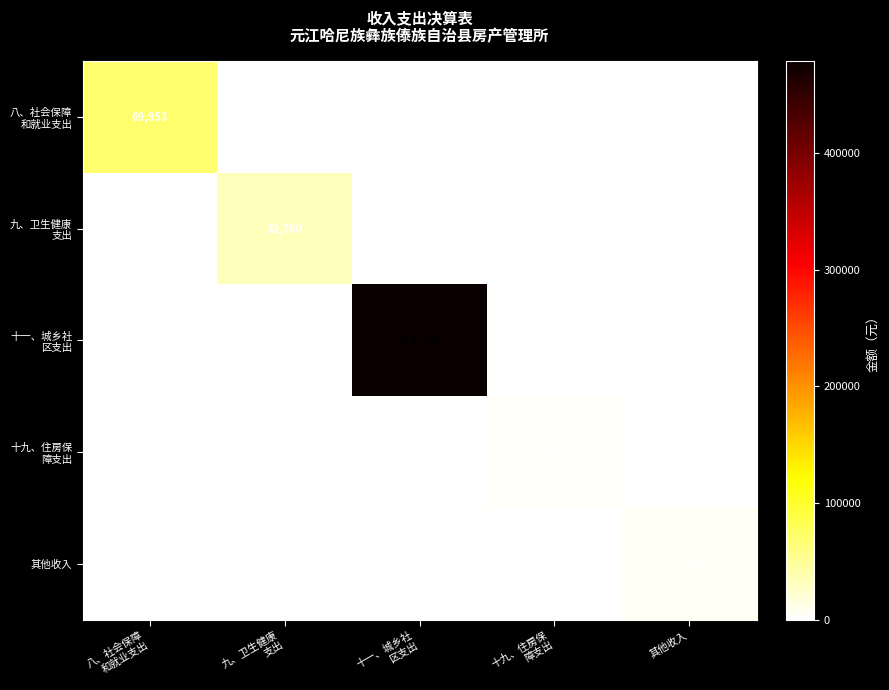

The value of 其他收入 at 其他收入 is 3653. True or false?

False